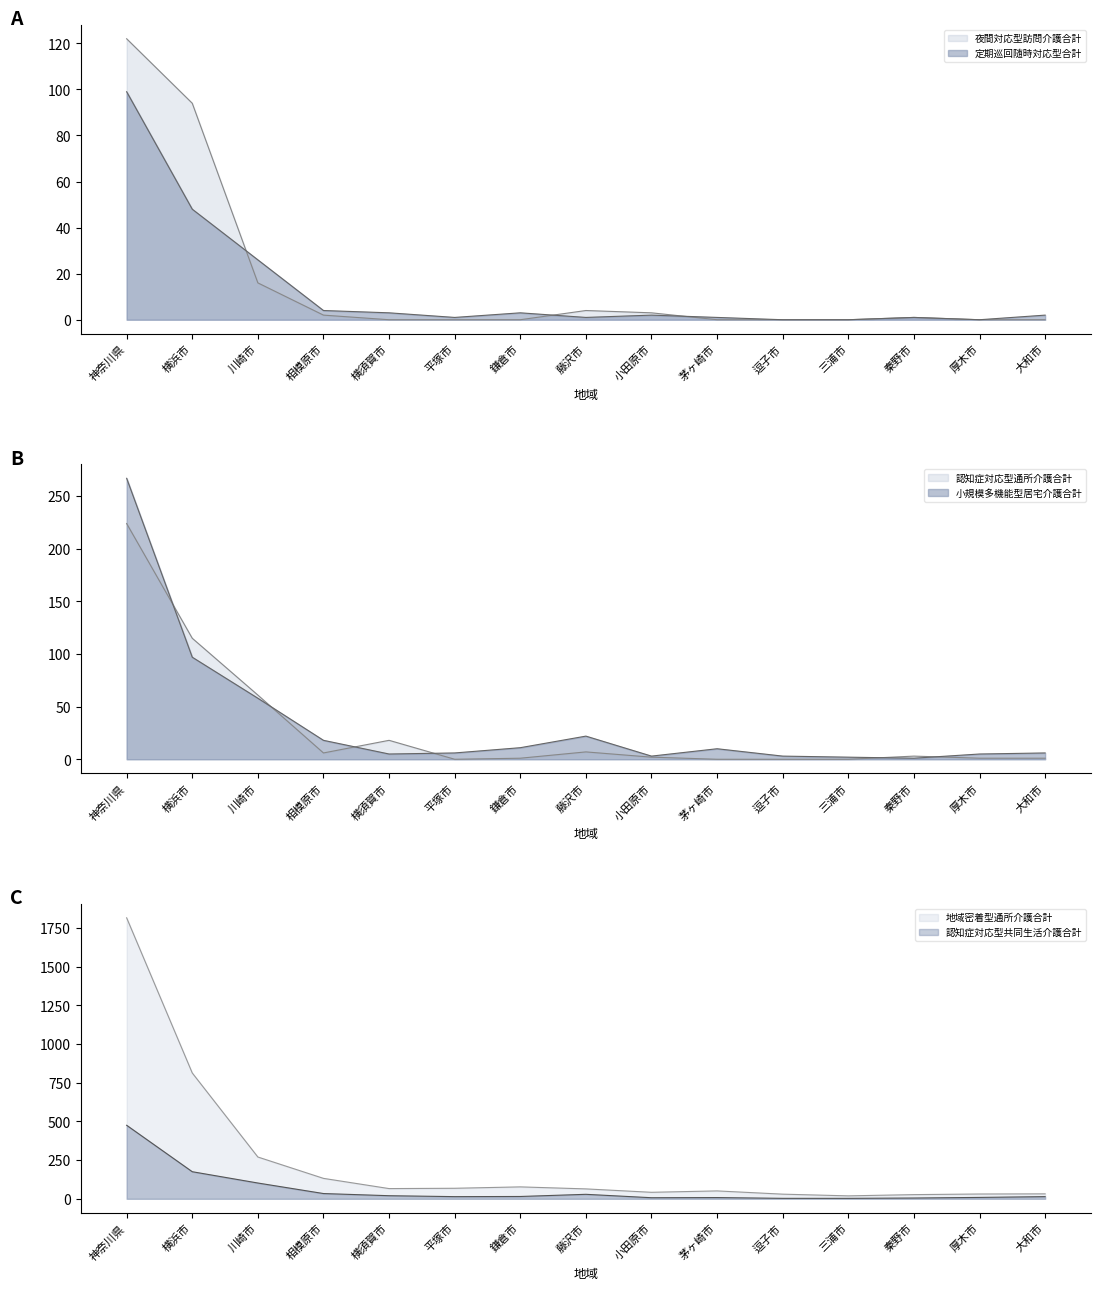

At which label is 小規模多機能型居宅介護合計 closest to 134?

横浜市